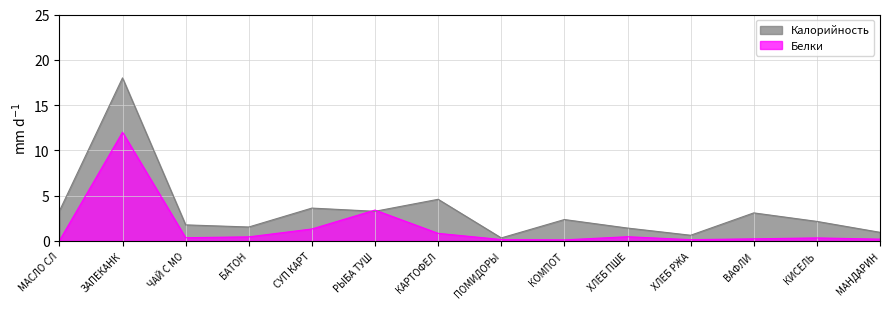

At how many categories does at least one series exceed 7?

1